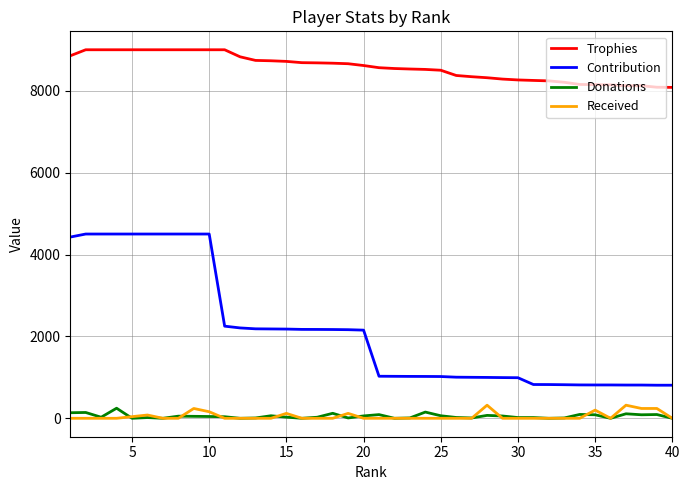

Which series has the largest range (max minus min)?

Contribution